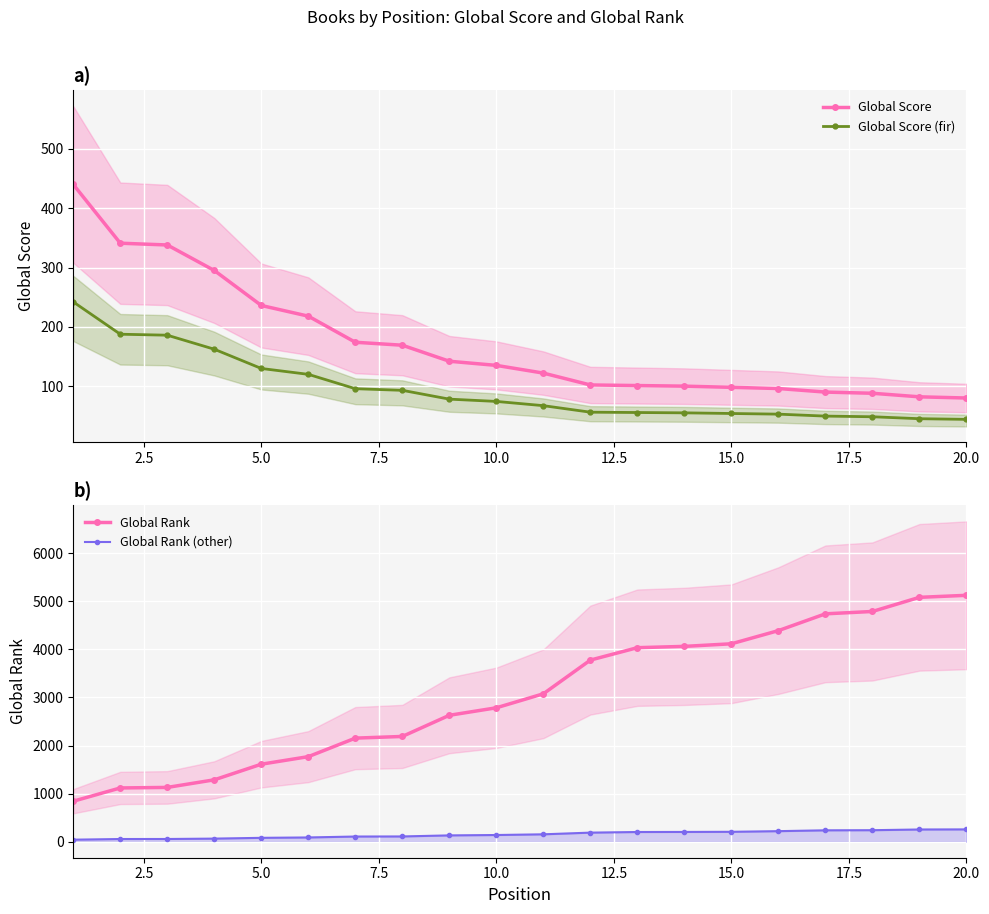

At how many categories does at least one series exceed 874?

19